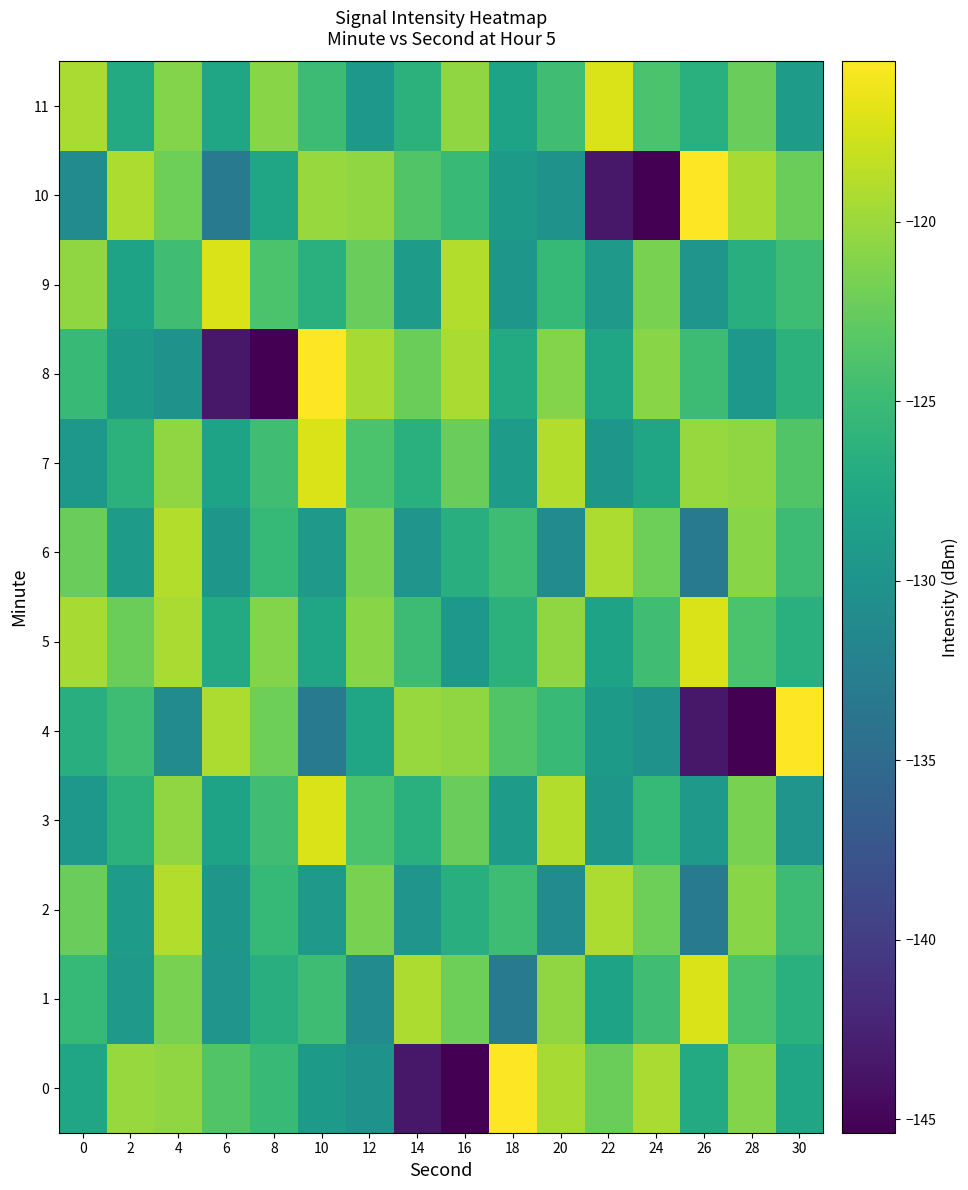

Reading right to left, list all the values displayed in this chart.

0: 30=-127.8	28=-121.1	26=-127.1	24=-119.3	22=-122.2	20=-119.4	18=-115.5	16=-145.4	14=-143.5	12=-130.0	10=-129.1	8=-125.2	6=-123.7	4=-120.5	2=-120.1	0=-127.9
1: 30=-126.4	28=-124.0	26=-117.2	24=-124.7	22=-128.1	20=-120.5	18=-133.3	16=-122.1	14=-119.2	12=-131.0	10=-124.8	8=-126.7	6=-129.8	4=-121.6	2=-129.4	0=-125.4
2: 30=-124.9	28=-120.8	26=-133.3	24=-122.1	22=-119.2	20=-131.0	18=-124.8	16=-126.7	14=-129.8	12=-121.6	10=-129.4	8=-125.4	6=-129.5	4=-118.9	2=-129.0	0=-122.3
3: 30=-129.8	28=-121.6	26=-129.4	24=-125.4	22=-129.5	20=-118.9	18=-129.0	16=-122.3	14=-126.4	12=-124.0	10=-117.2	8=-124.7	6=-128.1	4=-120.5	2=-126.2	0=-129.5
4: 30=-115.5	28=-145.4	26=-143.5	24=-130.0	22=-129.1	20=-125.2	18=-123.7	16=-120.5	14=-120.1	12=-127.9	10=-133.3	8=-122.1	6=-119.2	4=-131.0	2=-124.8	0=-126.7
5: 30=-126.4	28=-124.0	26=-117.2	24=-124.7	22=-128.1	20=-120.5	18=-126.2	16=-129.5	14=-124.9	12=-120.8	10=-127.8	8=-121.1	6=-127.1	4=-119.3	2=-122.2	0=-119.4
6: 30=-124.9	28=-120.8	26=-133.3	24=-122.1	22=-119.2	20=-131.0	18=-124.8	16=-126.7	14=-129.8	12=-121.6	10=-129.4	8=-125.4	6=-129.5	4=-118.9	2=-129.0	0=-122.3
7: 30=-123.7	28=-120.5	26=-120.1	24=-127.9	22=-129.5	20=-118.9	18=-129.0	16=-122.3	14=-126.4	12=-124.0	10=-117.2	8=-124.7	6=-128.1	4=-120.5	2=-126.2	0=-129.5
8: 30=-126.2	28=-129.5	26=-124.9	24=-120.8	22=-127.8	20=-121.1	18=-127.1	16=-119.3	14=-122.2	12=-119.4	10=-115.5	8=-145.4	6=-143.5	4=-130.0	2=-129.1	0=-125.2
9: 30=-124.8	28=-126.7	26=-129.8	24=-121.6	22=-129.4	20=-125.4	18=-129.5	16=-118.9	14=-129.0	12=-122.3	10=-126.4	8=-124.0	6=-117.2	4=-124.7	2=-128.1	0=-120.5
10: 30=-122.2	28=-119.4	26=-115.5	24=-145.4	22=-143.5	20=-130.0	18=-129.1	16=-125.2	14=-123.7	12=-120.5	10=-120.1	8=-127.9	6=-133.3	4=-122.1	2=-119.2	0=-131.0
11: 30=-129.0	28=-122.3	26=-126.4	24=-124.0	22=-117.2	20=-124.7	18=-128.1	16=-120.5	14=-126.2	12=-129.5	10=-124.9	8=-120.8	6=-127.8	4=-121.1	2=-127.1	0=-119.3